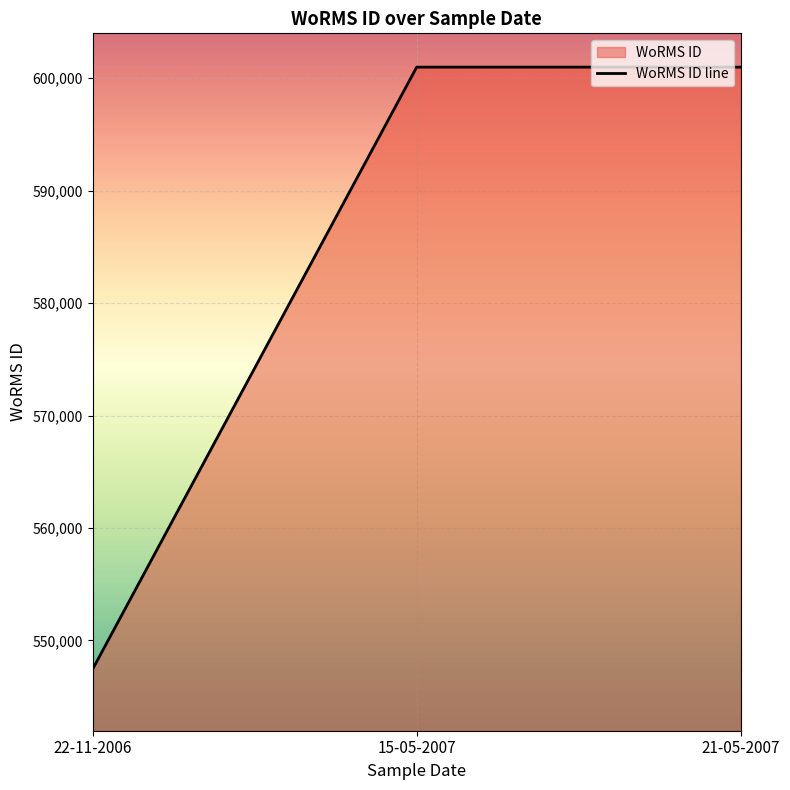

What is the maximum value shown in the chart?

600979